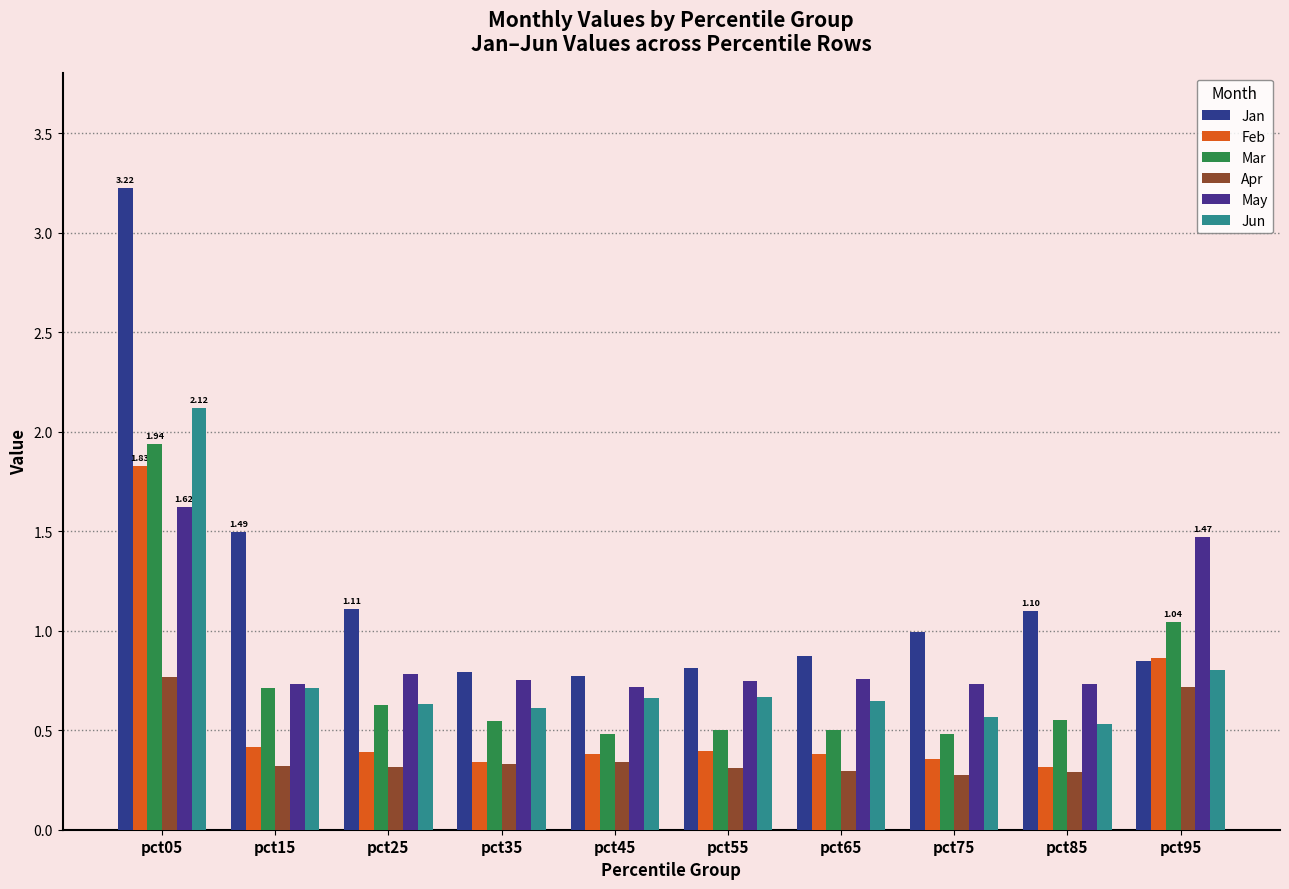

Reading left to right, transcribe all the data shown in this chart.

Jan: pct05=3.2	pct15=1.5	pct25=1.1	pct35=0.8	pct45=0.8	pct55=0.8	pct65=0.9	pct75=1.0	pct85=1.1	pct95=0.8
Feb: pct05=1.8	pct15=0.4	pct25=0.4	pct35=0.3	pct45=0.4	pct55=0.4	pct65=0.4	pct75=0.4	pct85=0.3	pct95=0.9
Mar: pct05=1.9	pct15=0.7	pct25=0.6	pct35=0.5	pct45=0.5	pct55=0.5	pct65=0.5	pct75=0.5	pct85=0.6	pct95=1.0
Apr: pct05=0.8	pct15=0.3	pct25=0.3	pct35=0.3	pct45=0.3	pct55=0.3	pct65=0.3	pct75=0.3	pct85=0.3	pct95=0.7
May: pct05=1.6	pct15=0.7	pct25=0.8	pct35=0.7	pct45=0.7	pct55=0.7	pct65=0.8	pct75=0.7	pct85=0.7	pct95=1.5
Jun: pct05=2.1	pct15=0.7	pct25=0.6	pct35=0.6	pct45=0.7	pct55=0.7	pct65=0.6	pct75=0.6	pct85=0.5	pct95=0.8